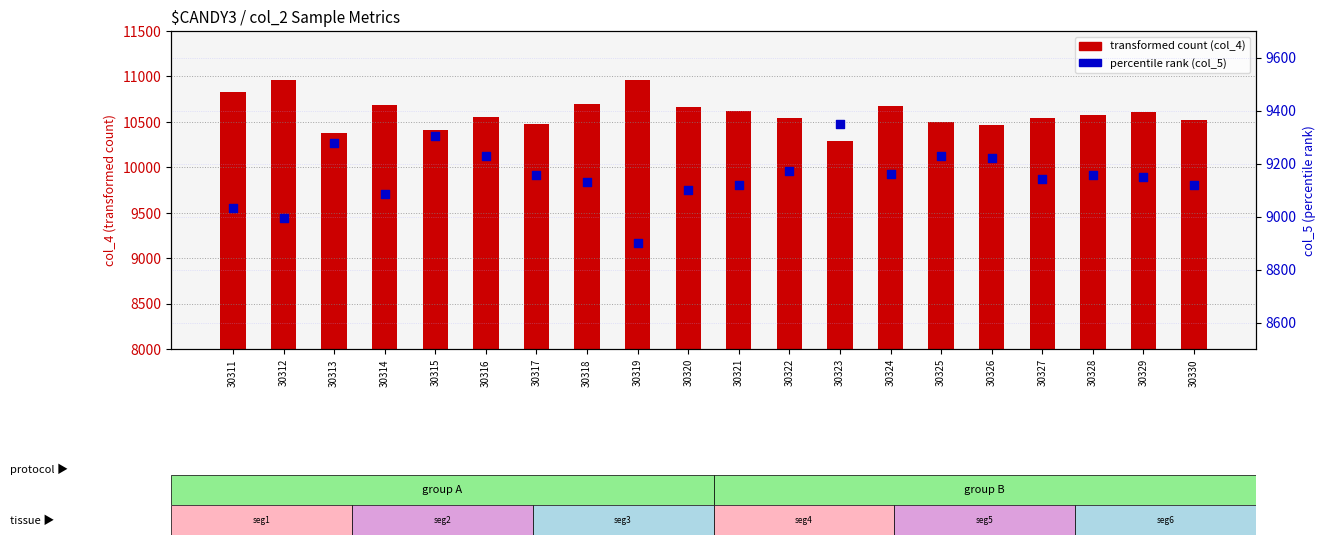

Which series reaches the maximum Y coordinate?

transformed count (col_4)